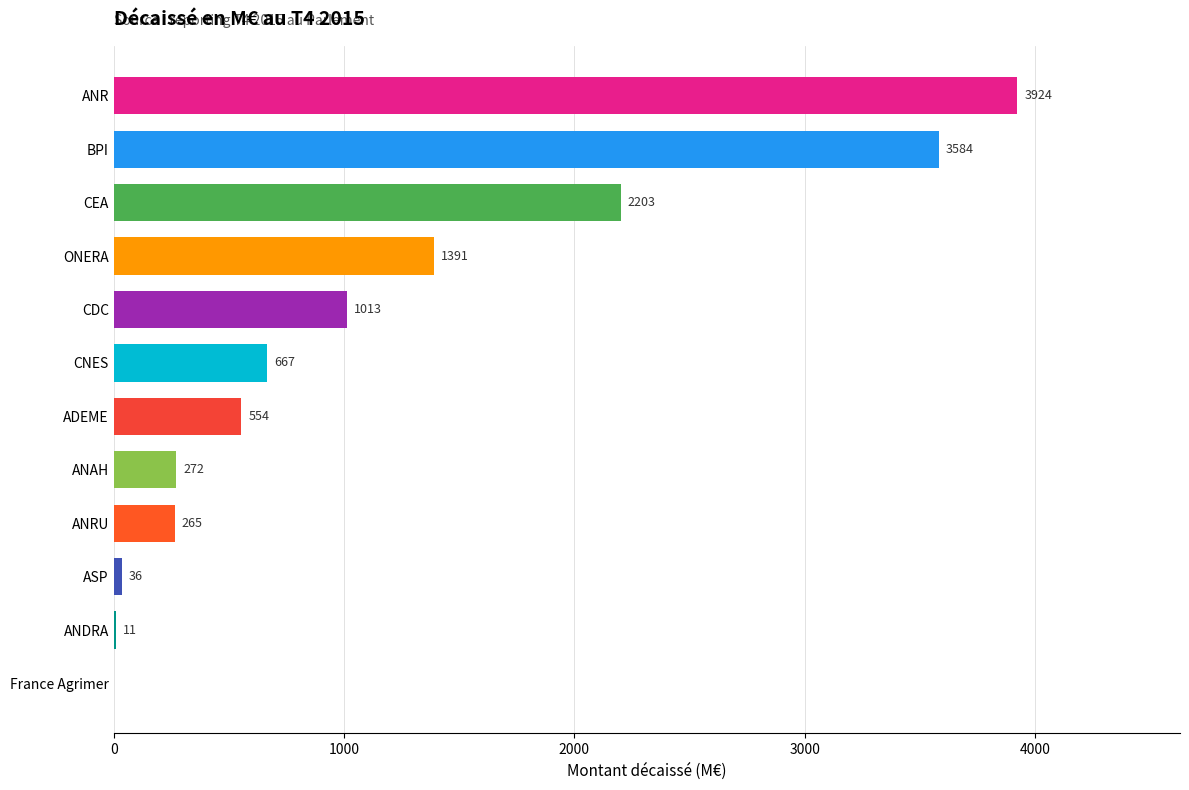

Is it true that the value at ONERA is 1889?

False